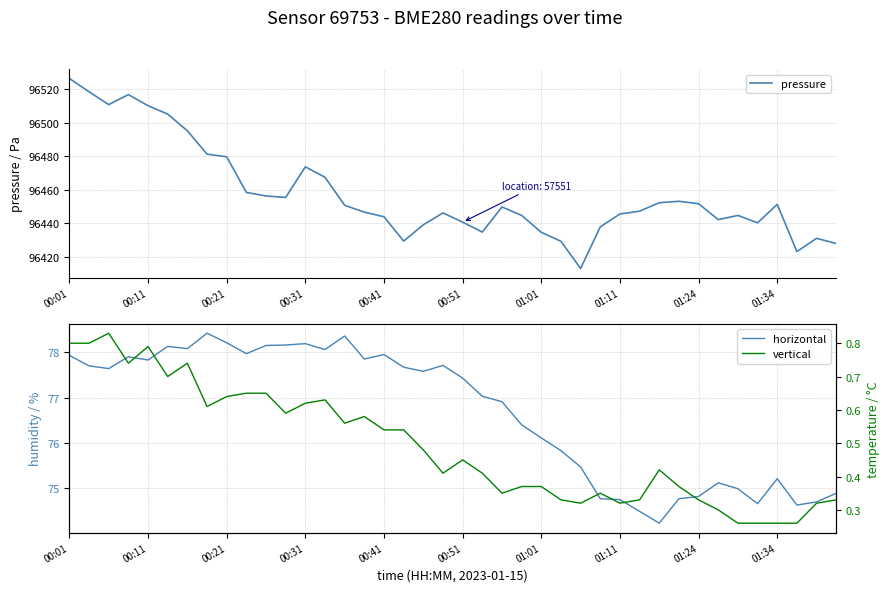

True or false: pressure and horizontal cross at least once.

False